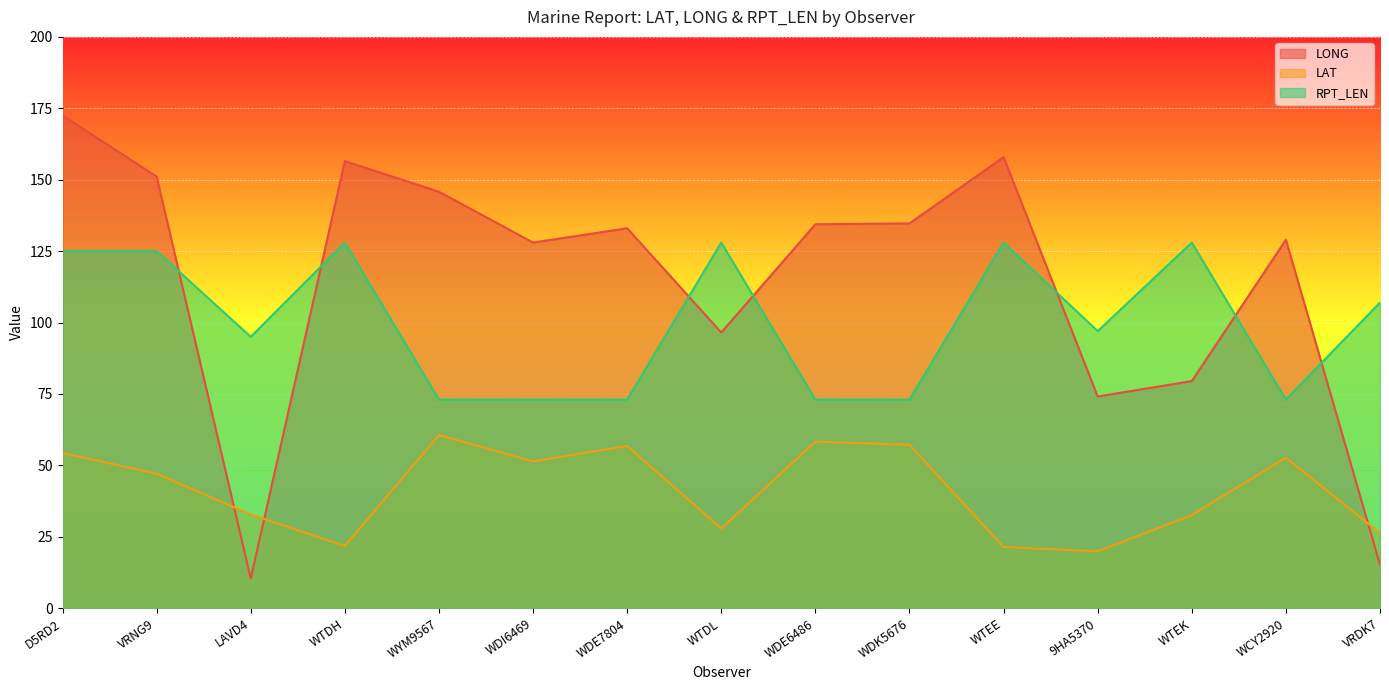

The value of RPT_LEN at D5RD2 is 185.3. True or false?

False